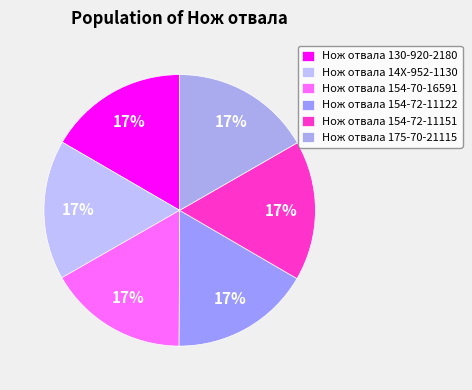

How many segments does this pie chart have?

6